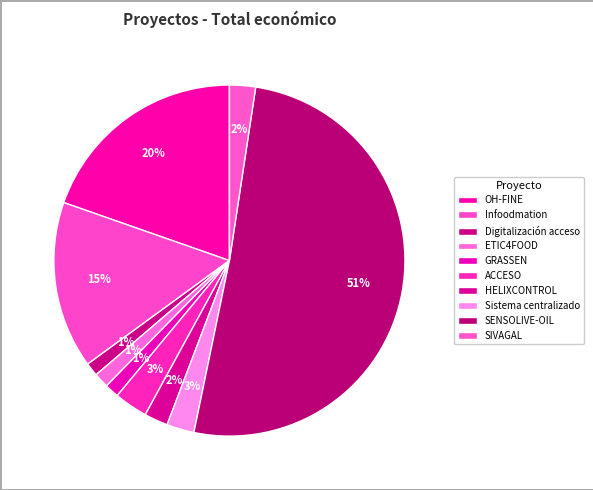

How many segments does this pie chart have?

10